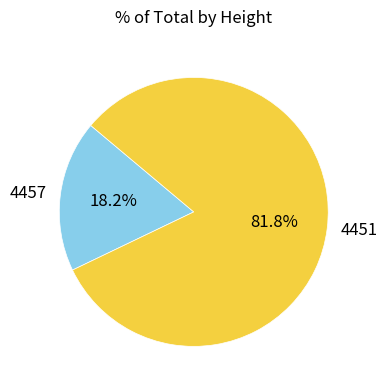

Which category has the biggest portion of the pie?

4451